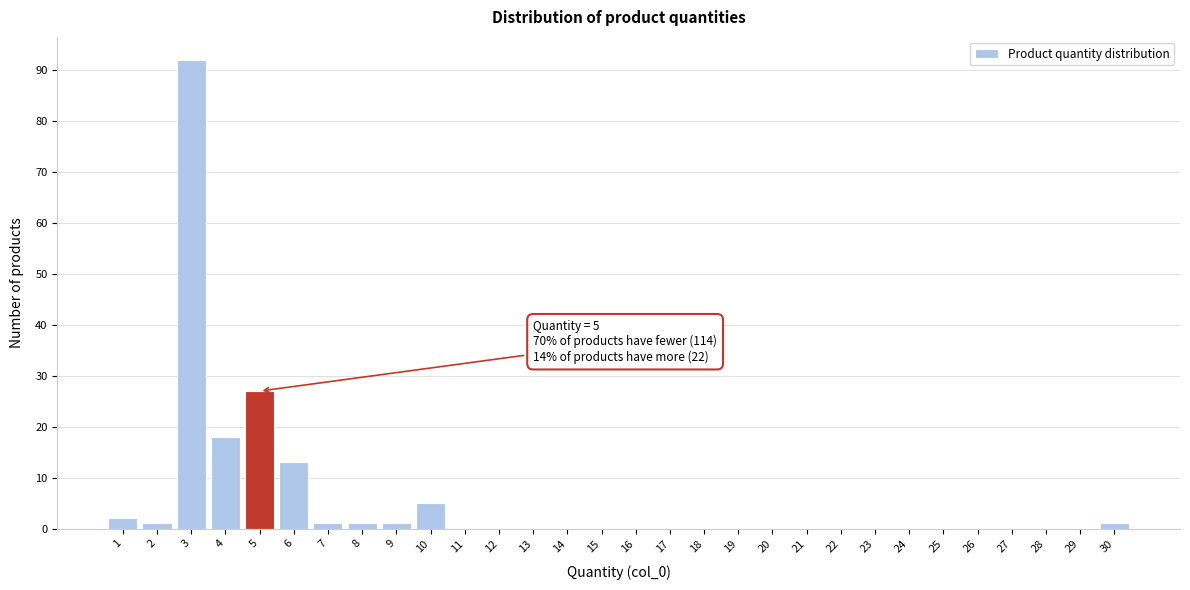

Over which range of the x-axis is the bar tallest?

2.5 to 3.5